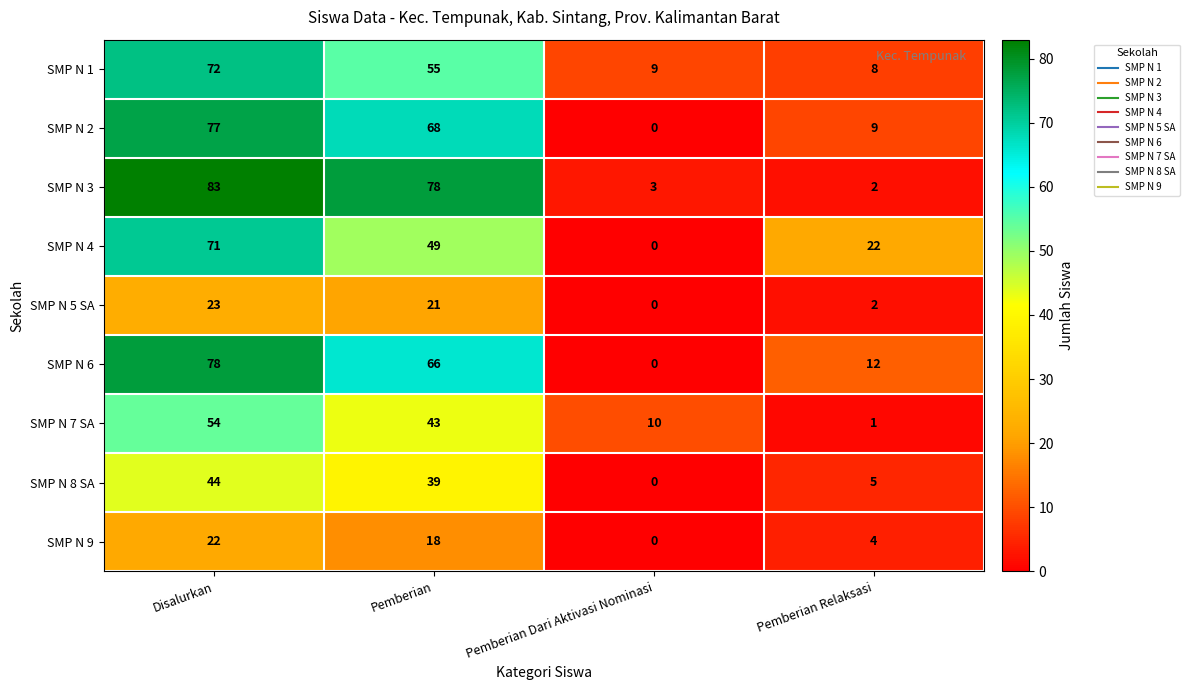

What is the sum of all SMP N 2 values?

154